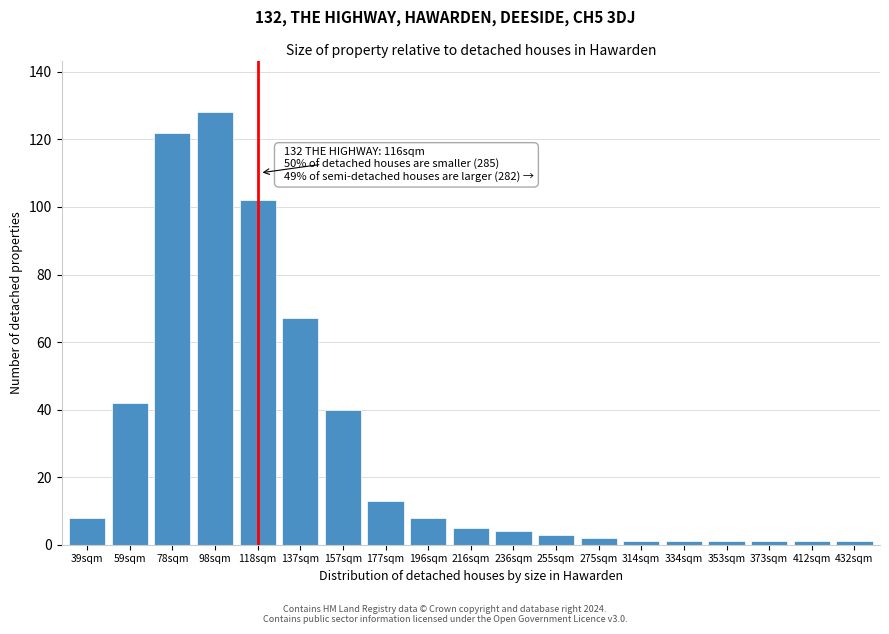

Reading left to right, list all the values displayed in this chart.

8	42	122	128	102	67	40	13	8	5	4	3	2	1	1	1	1	1	1